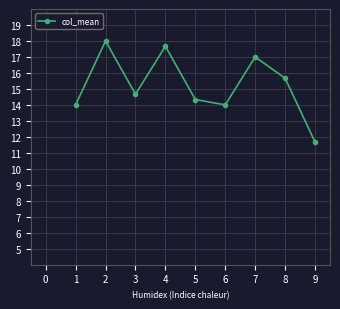

What value does the data have at 5?

14.3